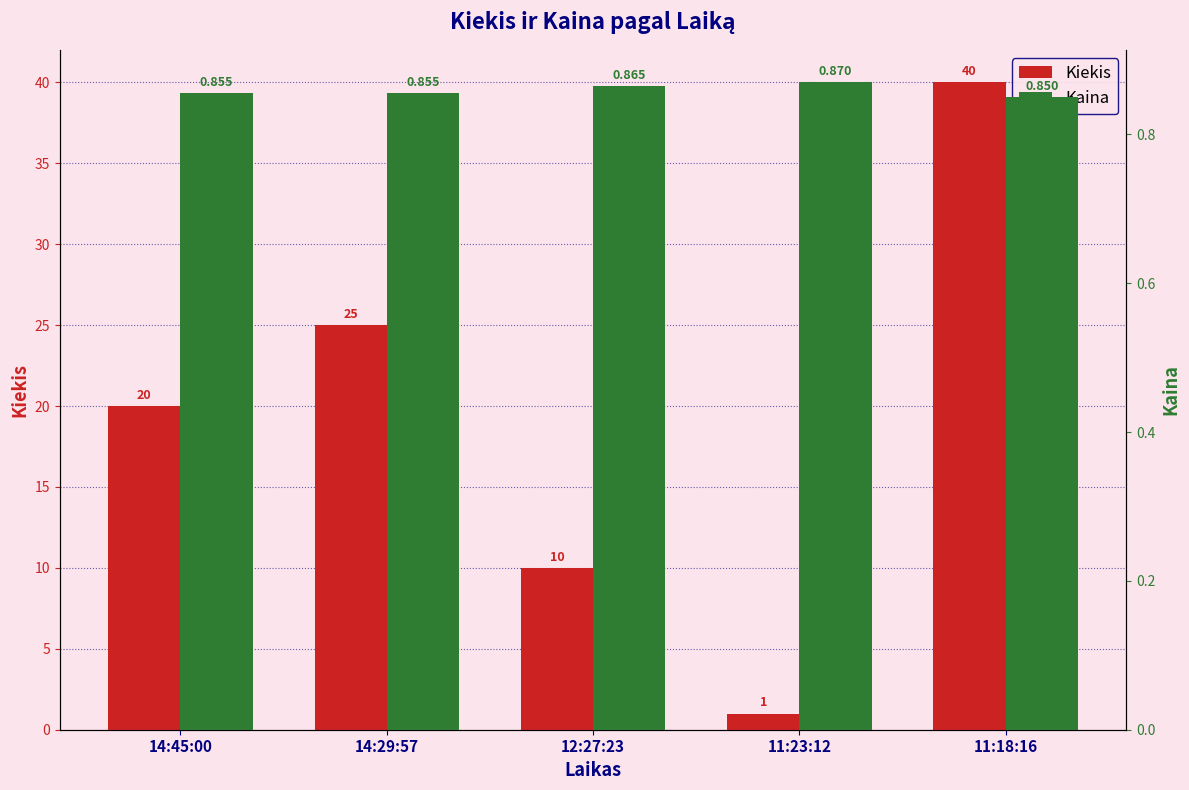

Reading left to right, transcribe all the data shown in this chart.

Kiekis: 20.0	25.0	10.0	1.0	40.0
Kaina: 0.9	0.9	0.9	0.9	0.8